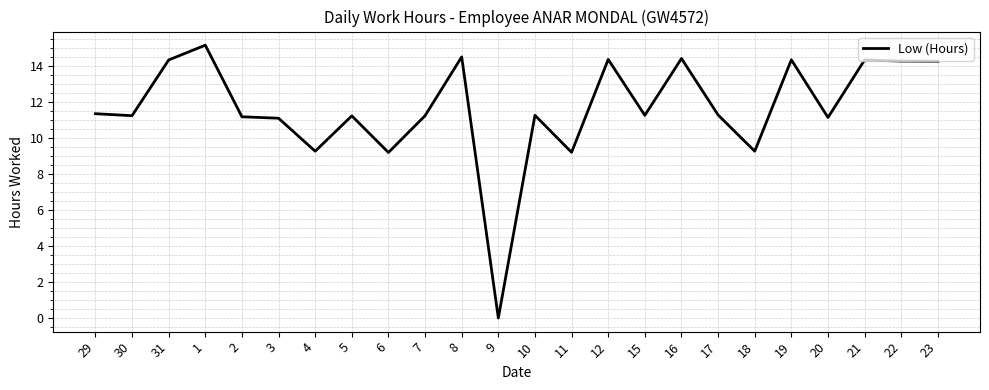

How many positive values are there?

23